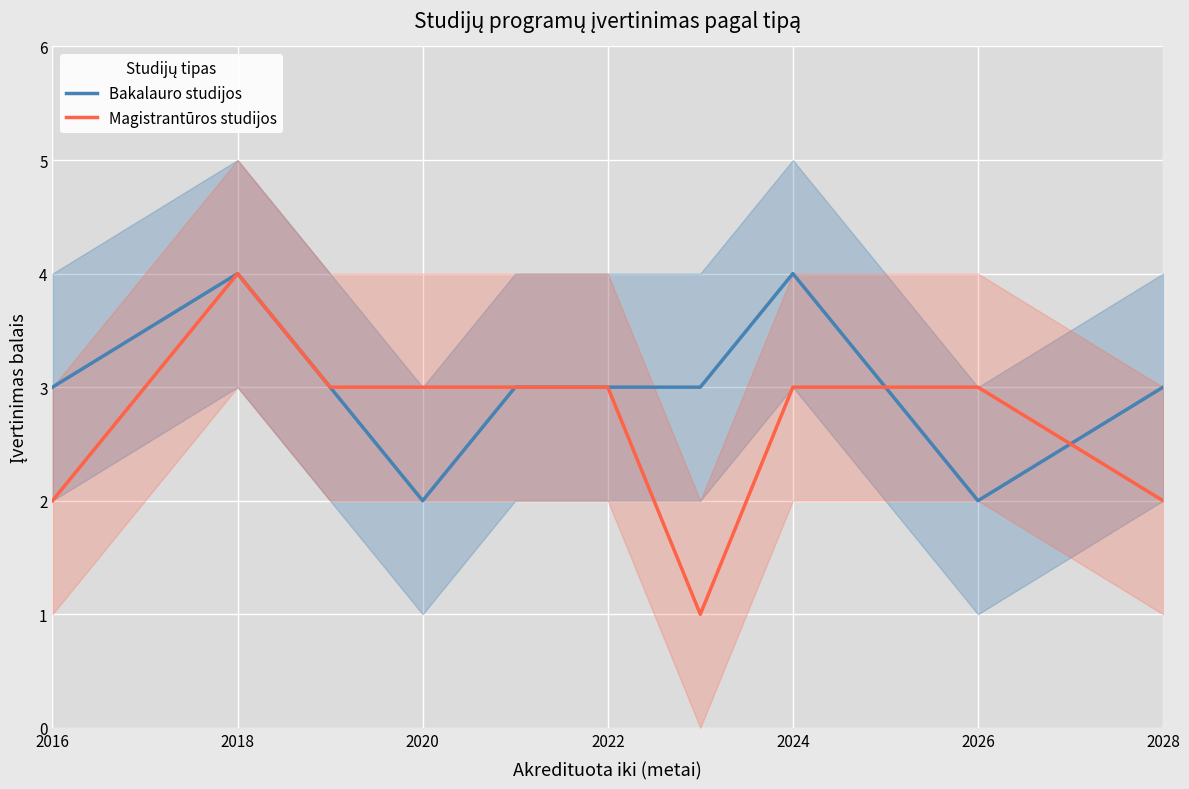

What is the average value of the Bakalauro studijos series?

3